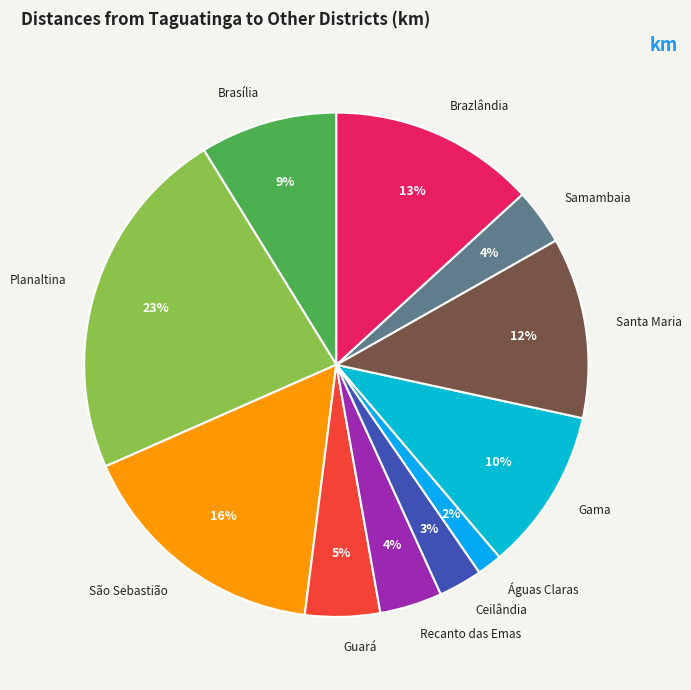

Is there a majority slice in this chart?

No